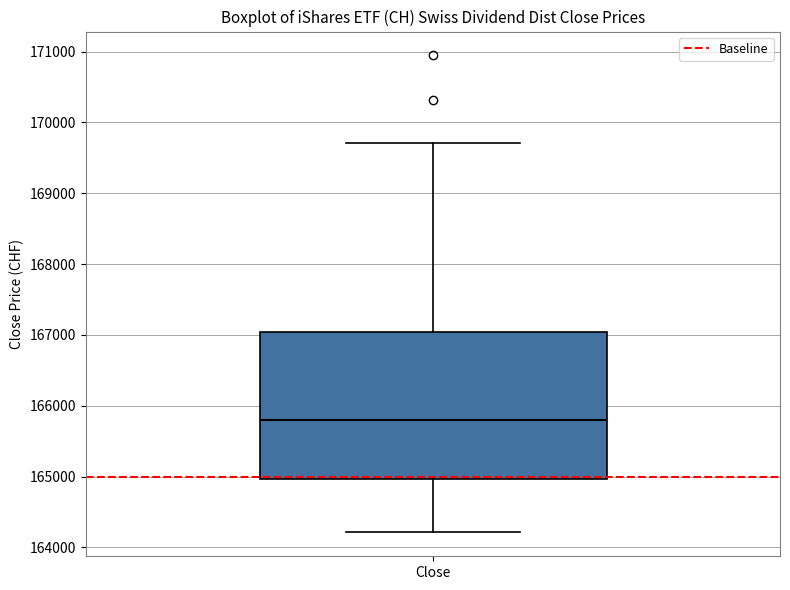

Transcribe this box plot: give where the median line is, the range the box spans, and where the two whiskers end, as read against the y-axis. The values are not printed on the chart, so give them approximately, as read against the axis.

median 165800, box 165000 to 167000, whiskers 164200 to 169700